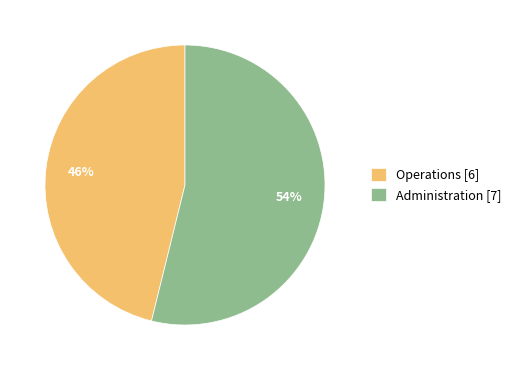

To the nearest percent, what is the difference between the largest and smallest slice percentages?

8%